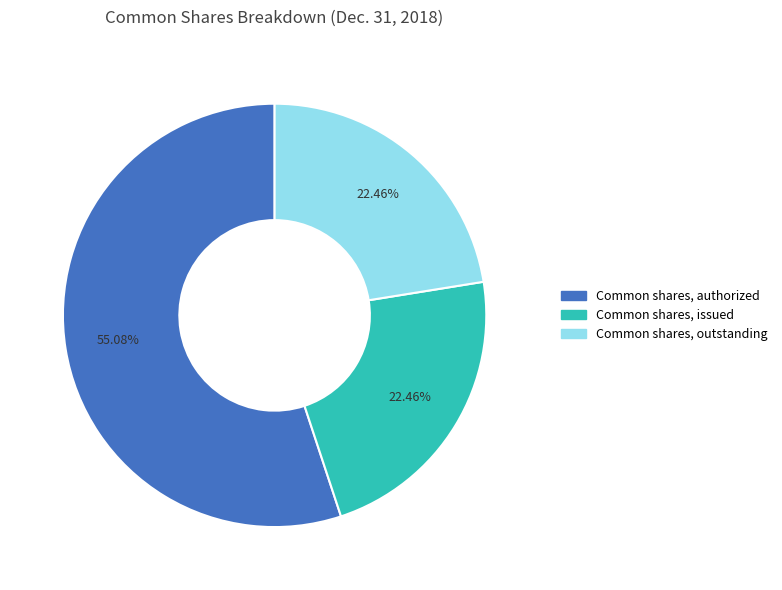

To the nearest percent, what is the combined percentage of Common shares, outstanding and Common shares, authorized?

78%